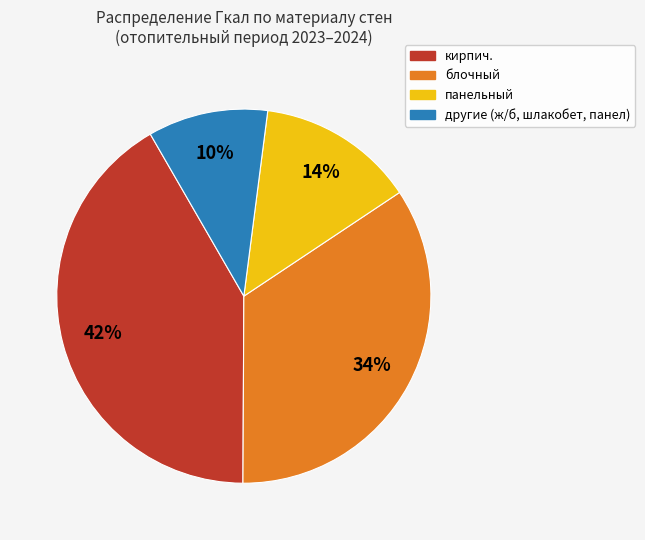

To the nearest percent, what is the average slice percentage?

25%